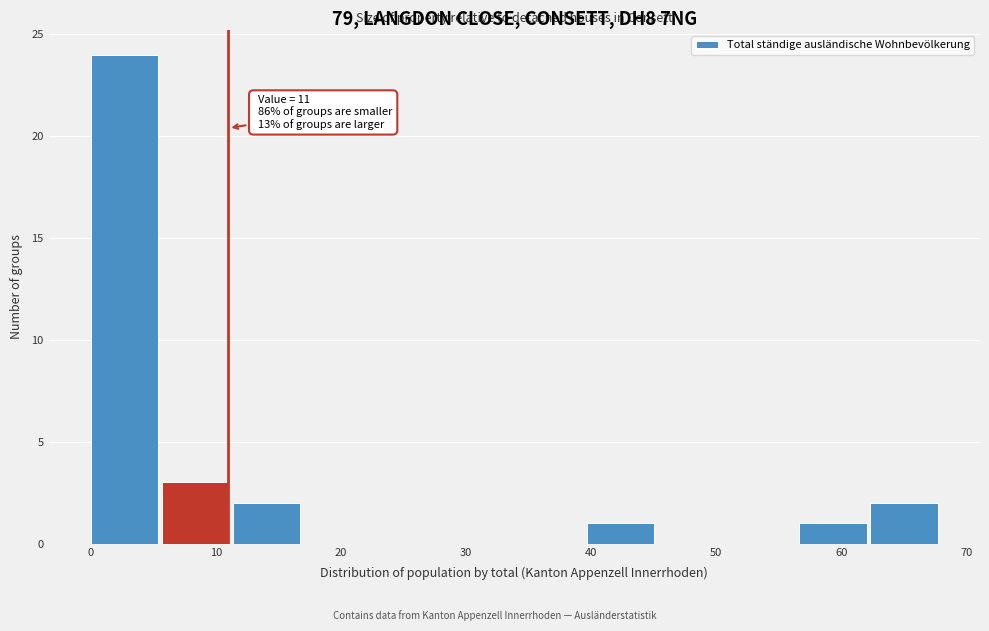

Over which range of the x-axis is the bar tallest?

0 to 6